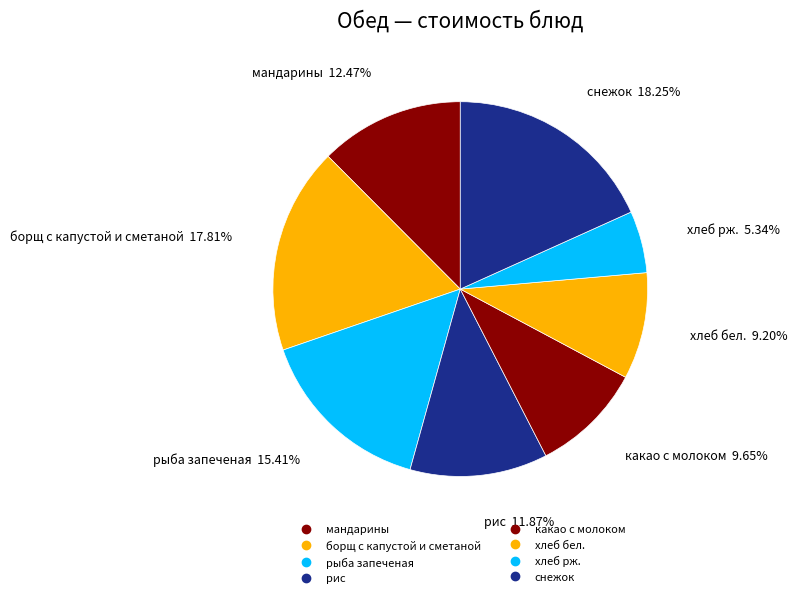

True or false: хлеб бел. accounts for 9% of the total.

True